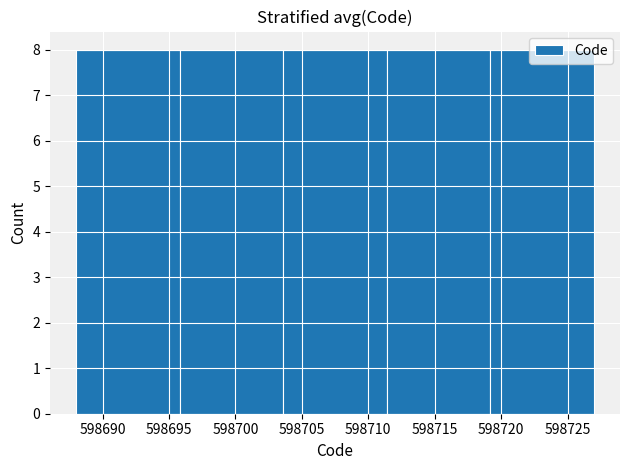

Reading left to right, list every bar in this chart as the range it spans on the x-axis followed by its height. Neither the bar edges nor the heights are printed on the chart, so give them approximately, as read against the axes.

598688.0 to 598695.8: 8
598695.8 to 598703.6: 8
598703.6 to 598711.4: 8
598711.4 to 598719.2: 8
598719.2 to 598727.0: 8